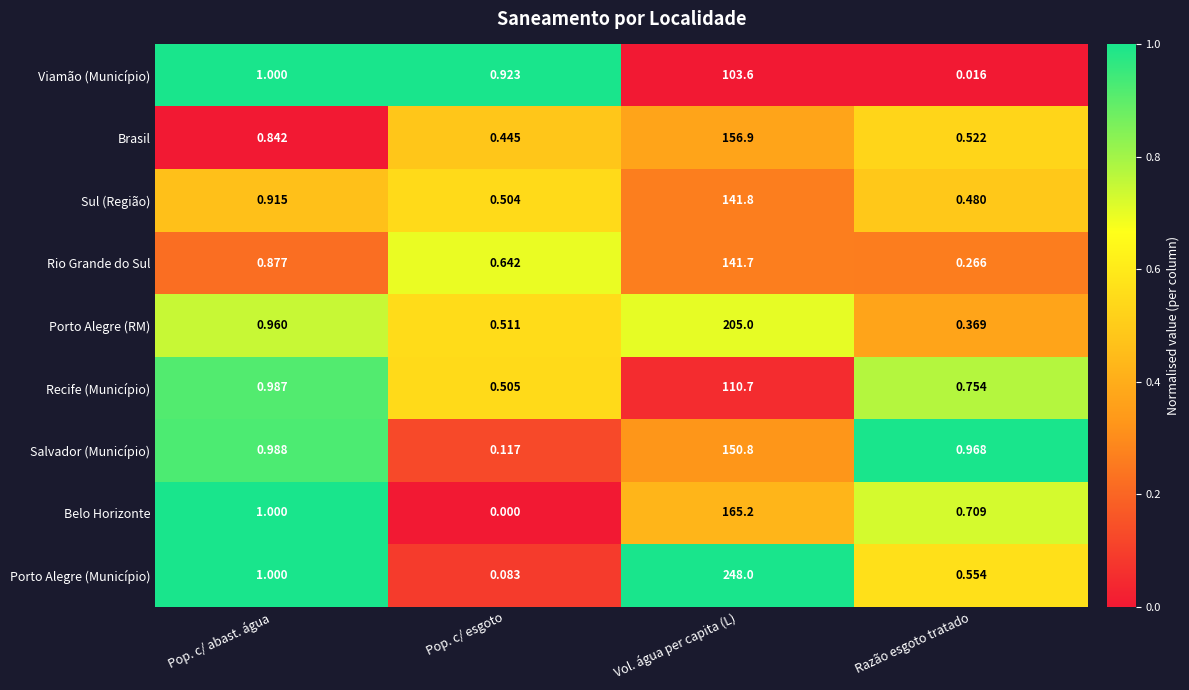

Which series has the widest spread of values?

Porto Alegre (Município)